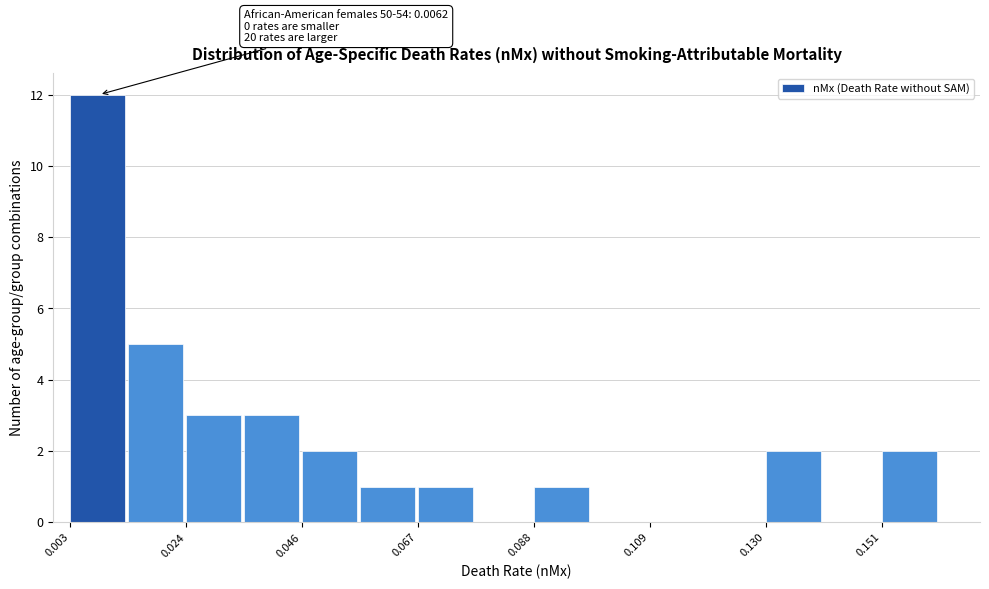

Around what value on the x-axis is the tallest bar? Give the approximate position of its centre, as read against the axis.

0.010